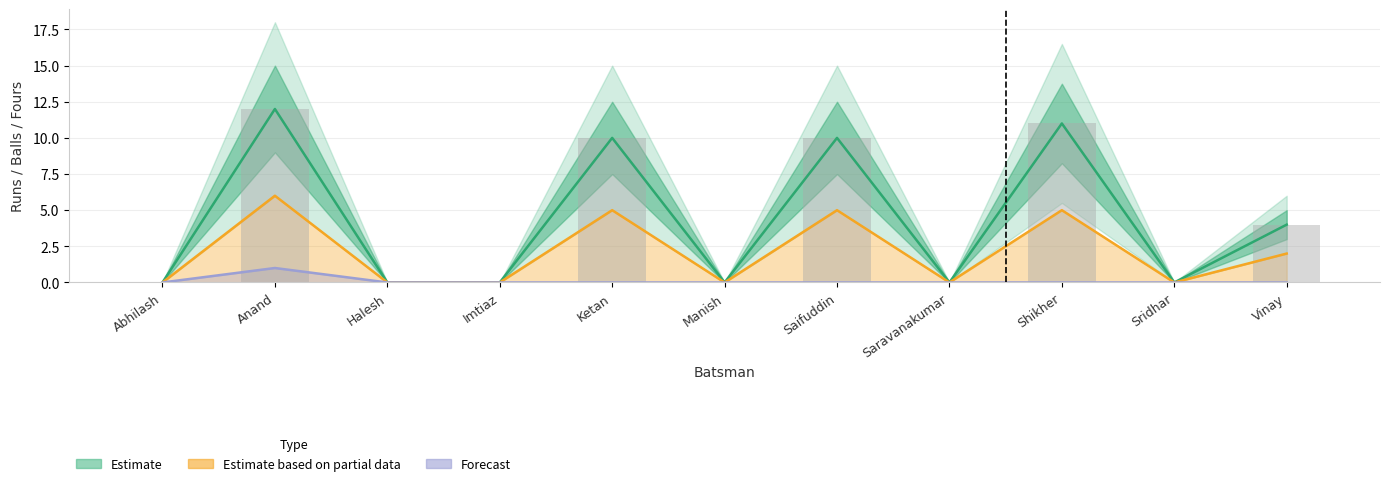

What is the difference between the maximum and second lowest values in the Runs series?

12